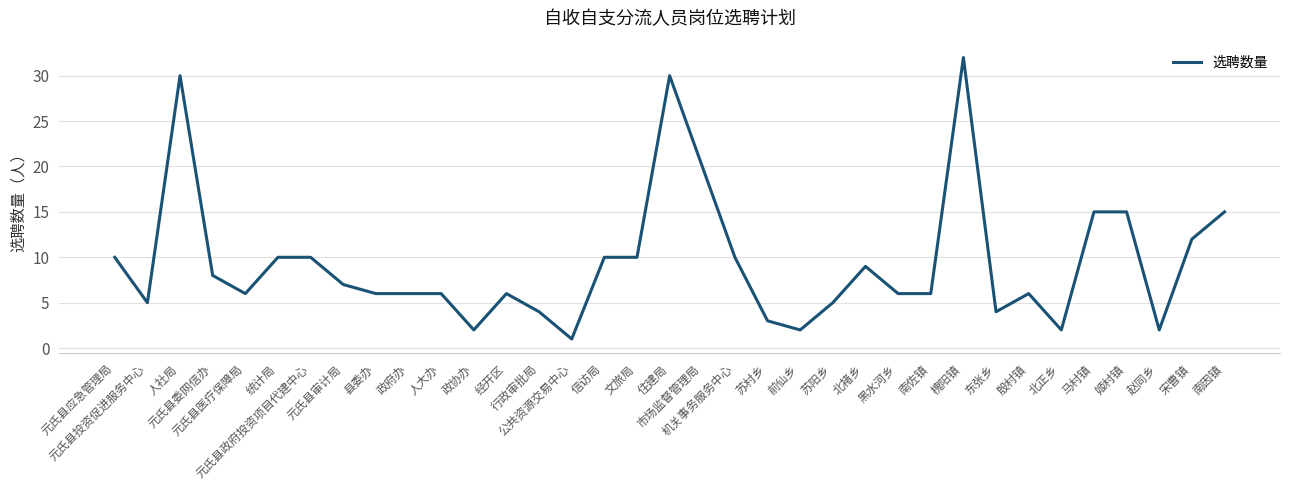

What is the maximum value shown in the chart?

32